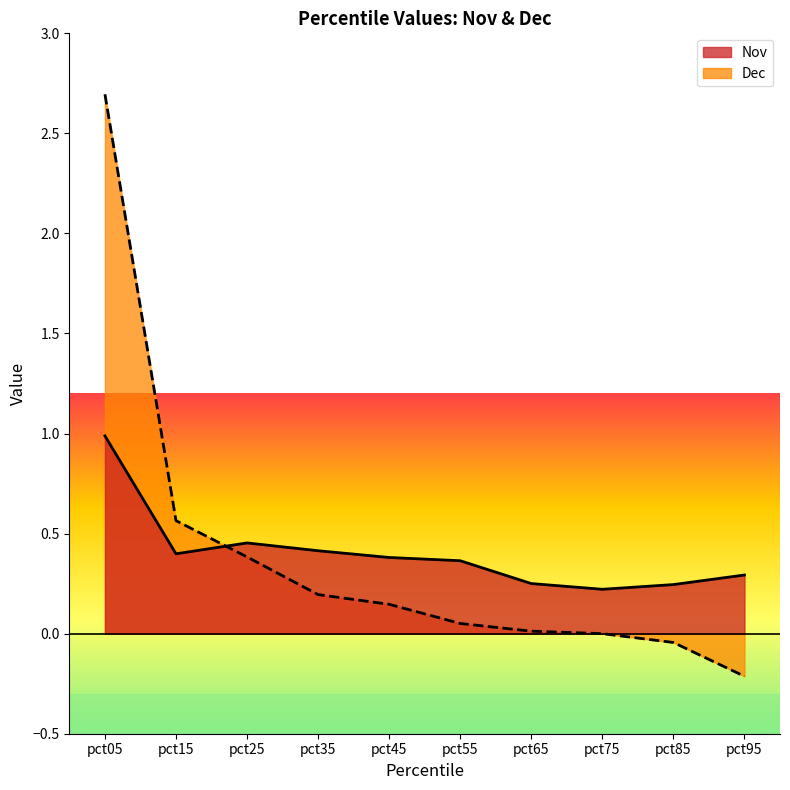

True or false: the data shows 0.1 at pct95.

False